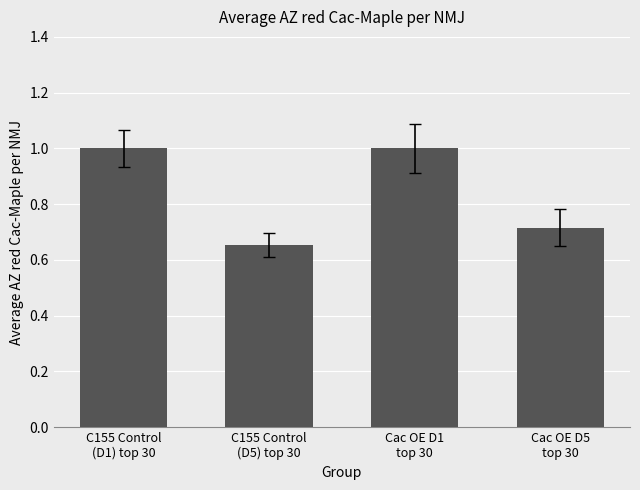

Between C155 Control
(D5) top 30 and Cac OE D1
top 30, which is larger?

Cac OE D1
top 30